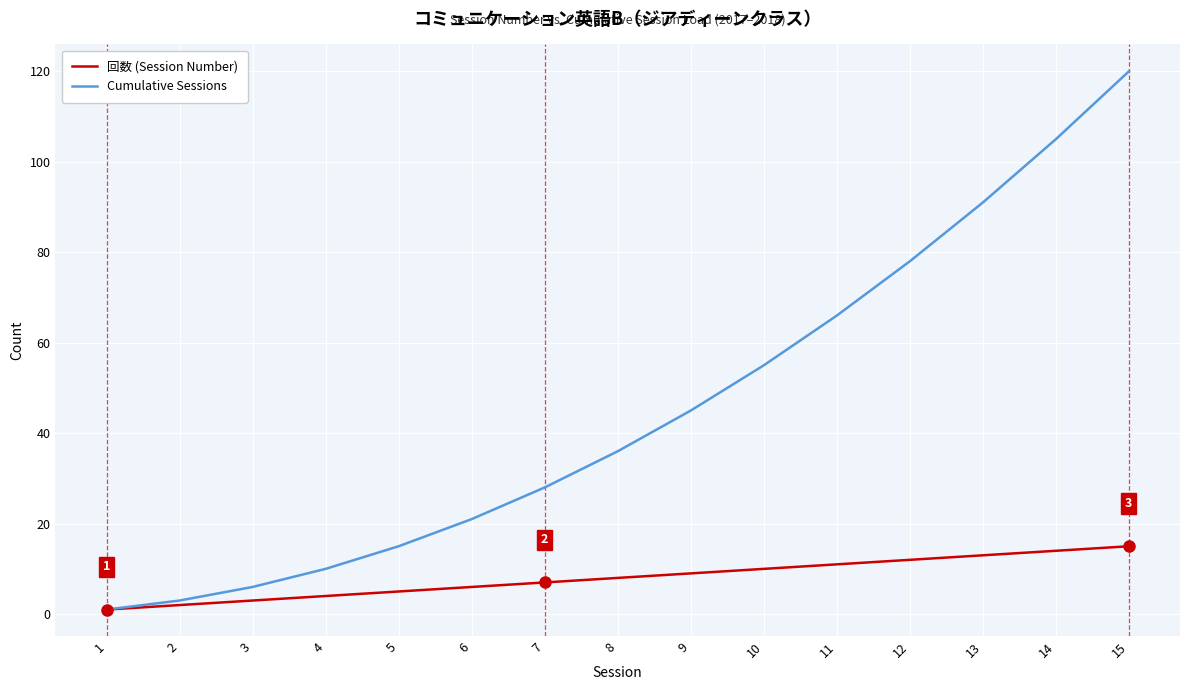

The value of Cumulative Sessions at 14 is 71. True or false?

False